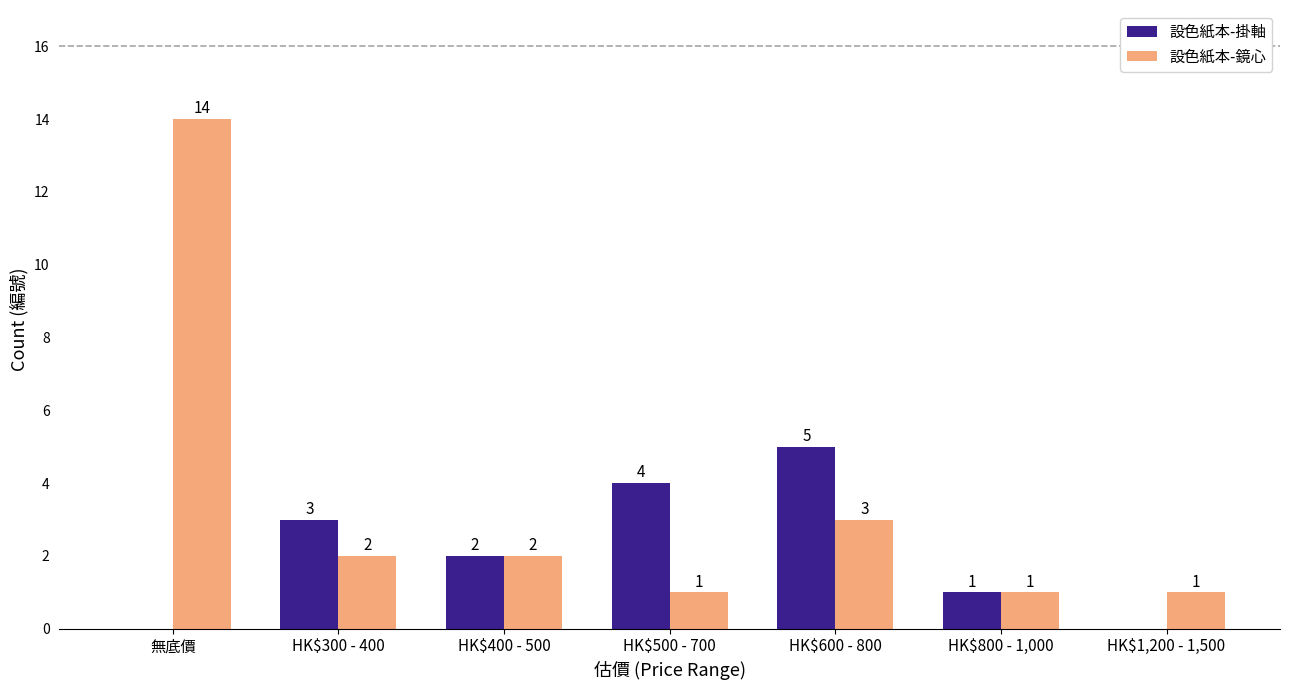

Count the number of data series in this chart.

2